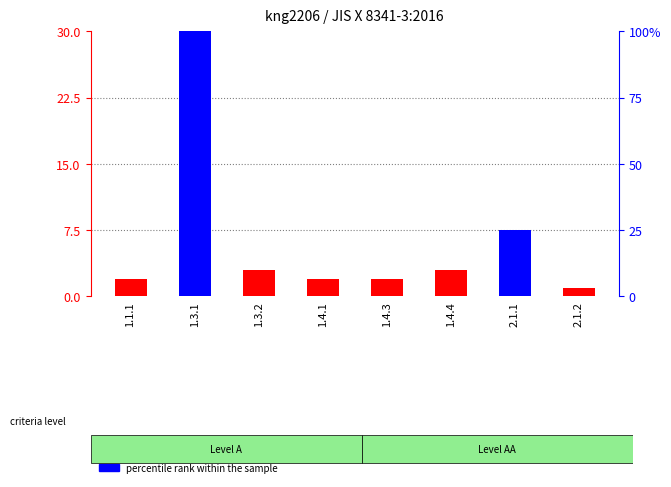

Is the value of percentile rank within the sample at 1.3.2 greater than the value of count at 1.4.4?

No